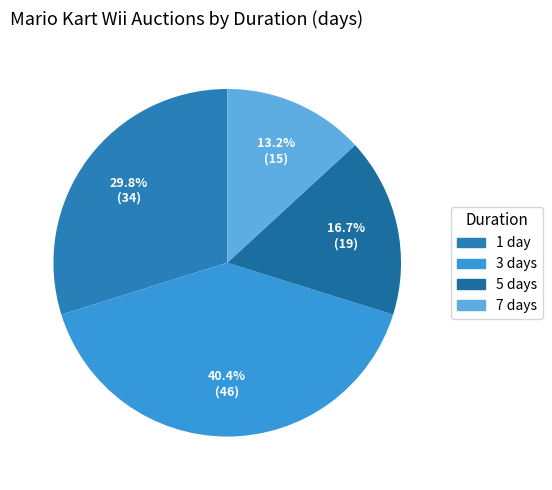

Which slice is the largest?

3